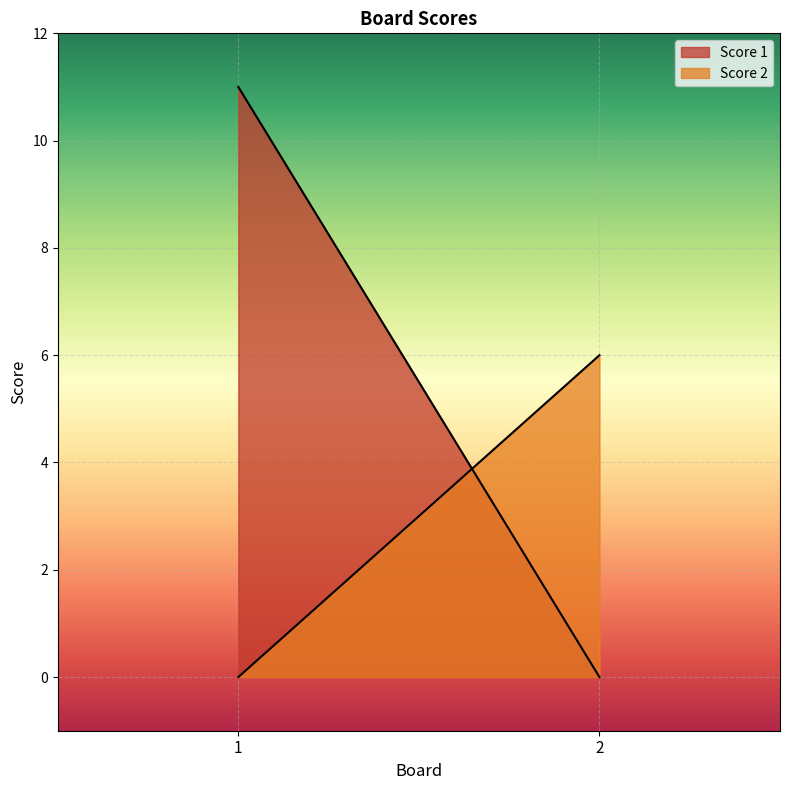

What is the difference between the Score 2 values at 2 and 1?

6